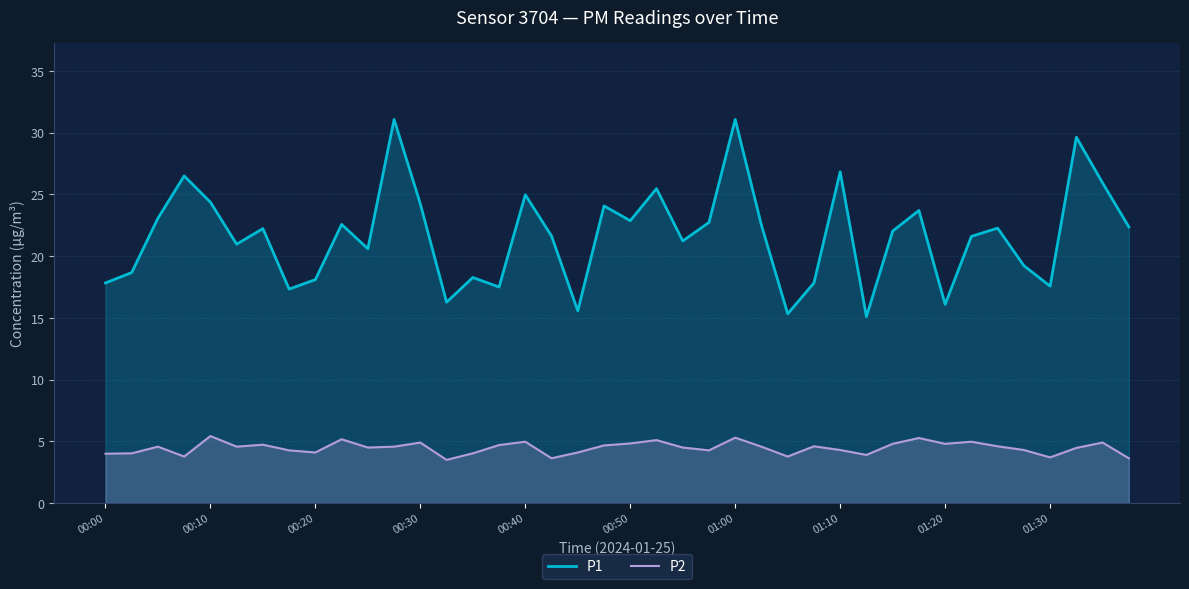

The value of P2 at 00:20 is 1.4. True or false?

False